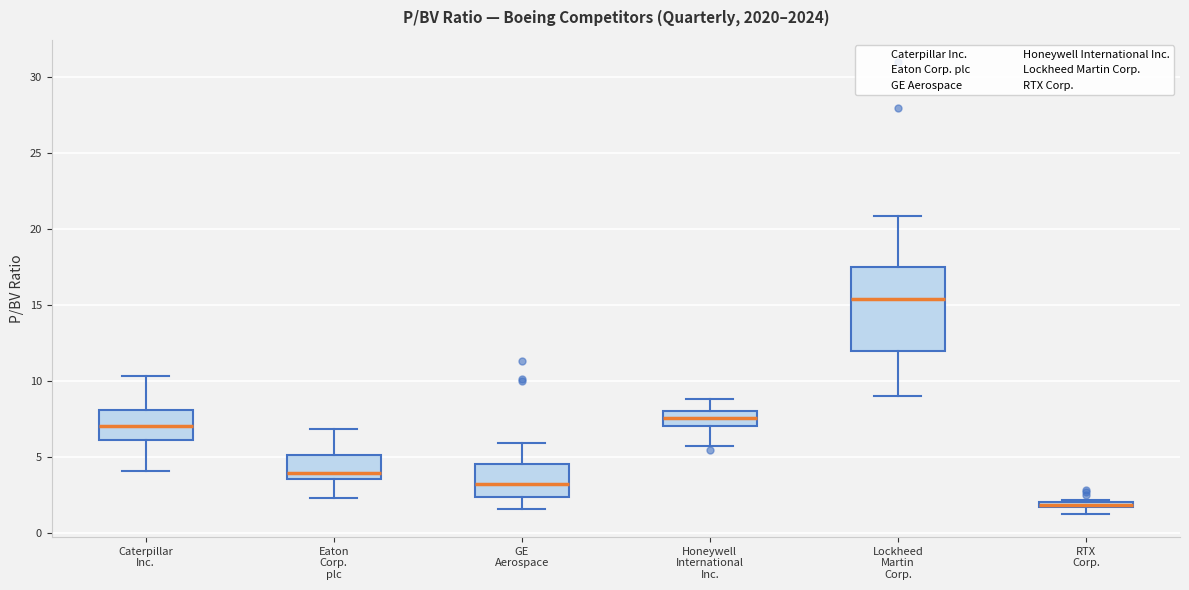

Which box is the tallest, from its lower edge to its upper edge?

Lockheed Martin Corp.